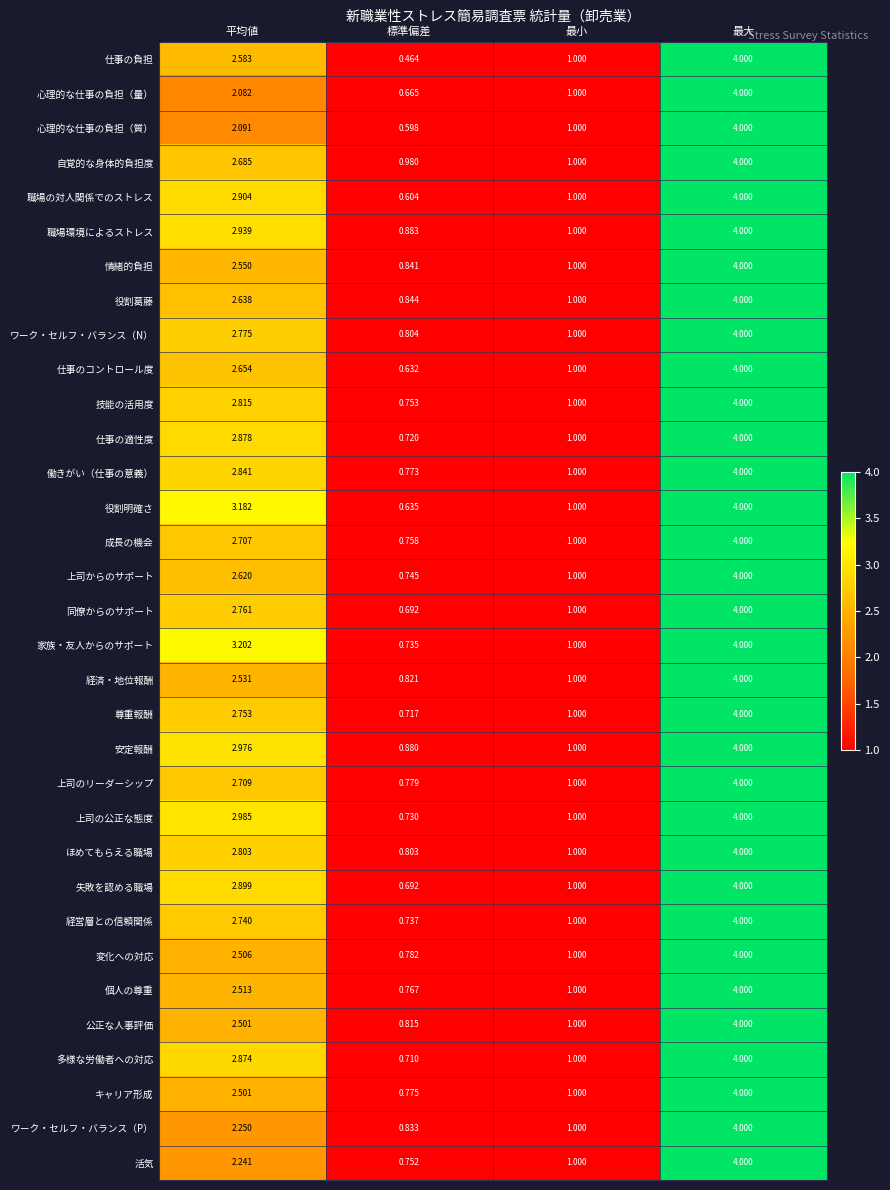

What is the total value across all series at 平均値?

88.7